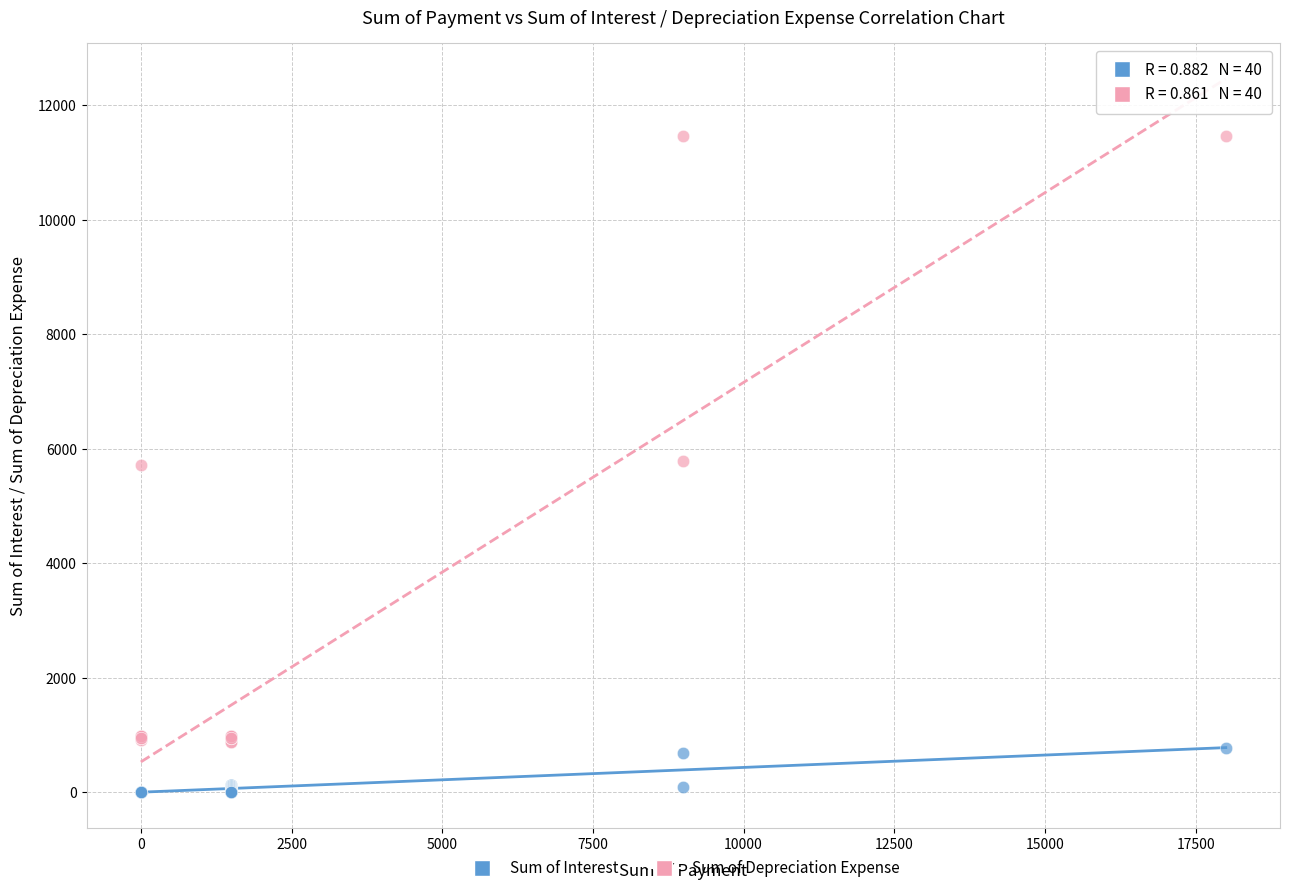

What is the X range (max minus min) for the scatter plot?

18000.0